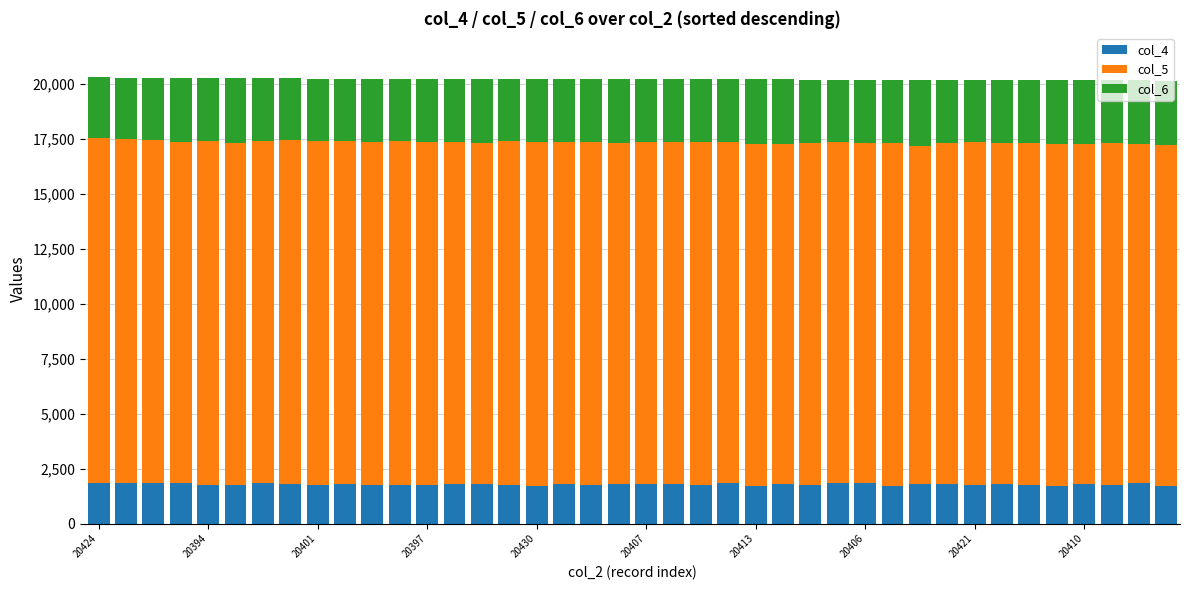

Are the bars horizontal?

No